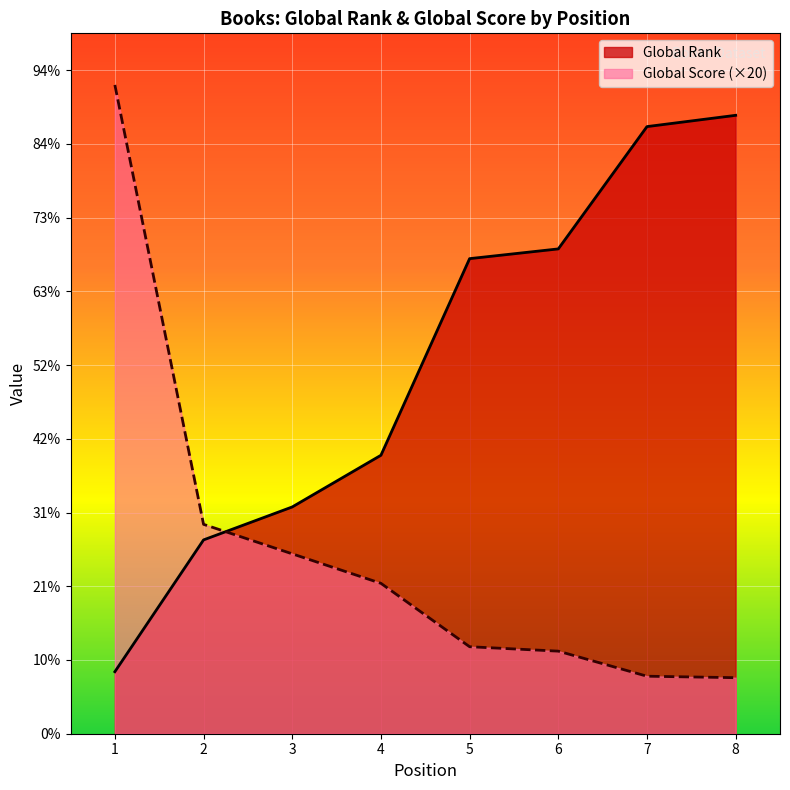

At which label does Global Rank reach its peak?

8